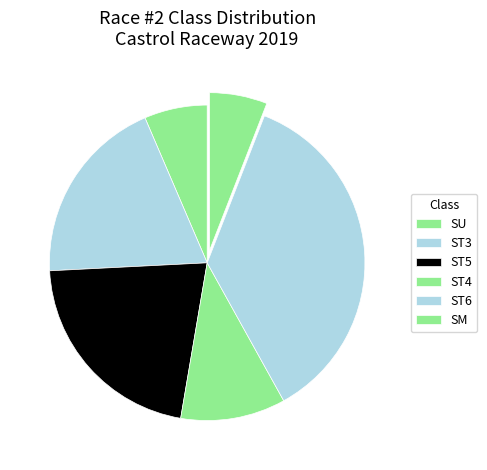

How many segments does this pie chart have?

6